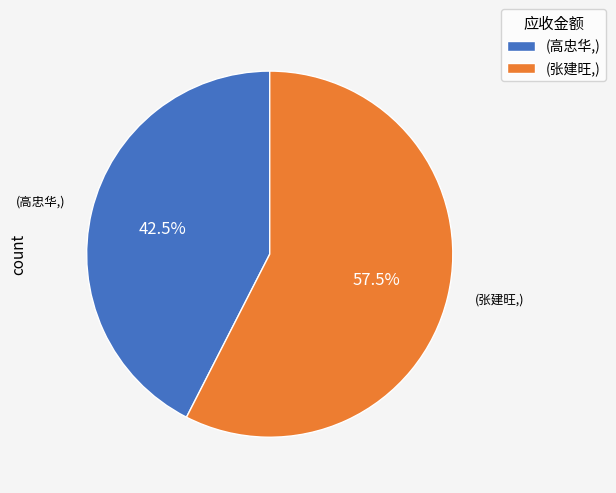

Count the number of slices in the pie.

2